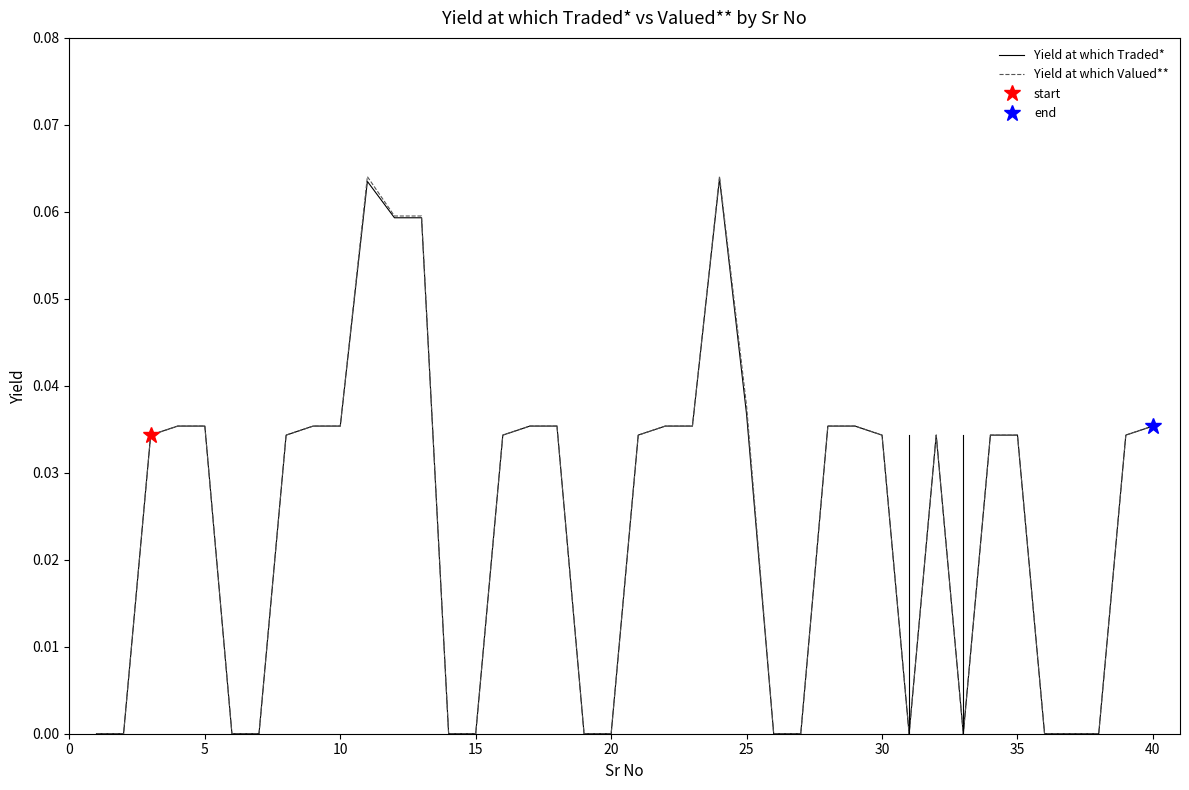

What are all the series names shown in the legend?

Yield at which Traded*, Yield at which Valued**